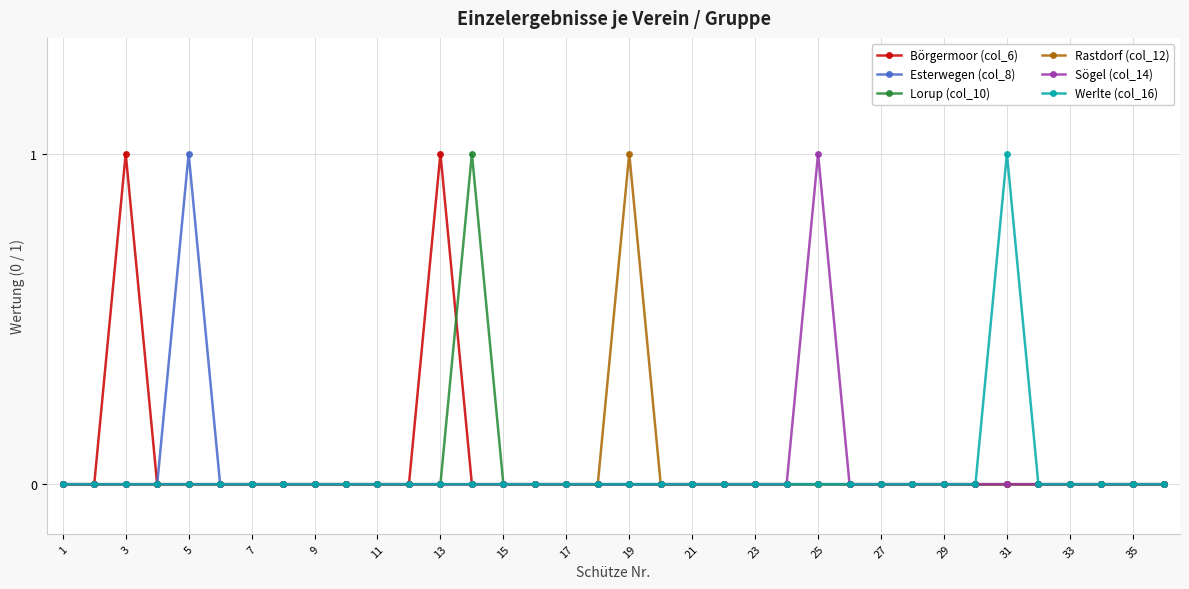

How many categories are shown in the chart?

36